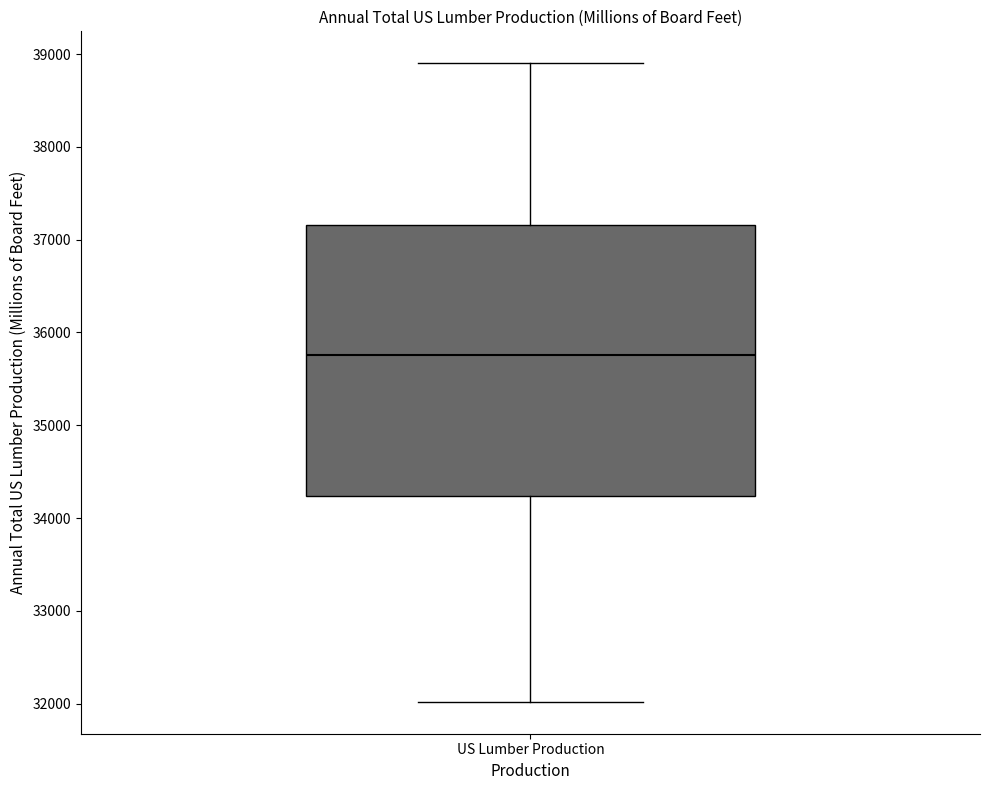

Transcribe this box plot: give where the median line is, the range the box spans, and where the two whiskers end, as read against the y-axis. The values are not printed on the chart, so give them approximately, as read against the axis.

median 35800, box 34200 to 37200, whiskers 32000 to 38900